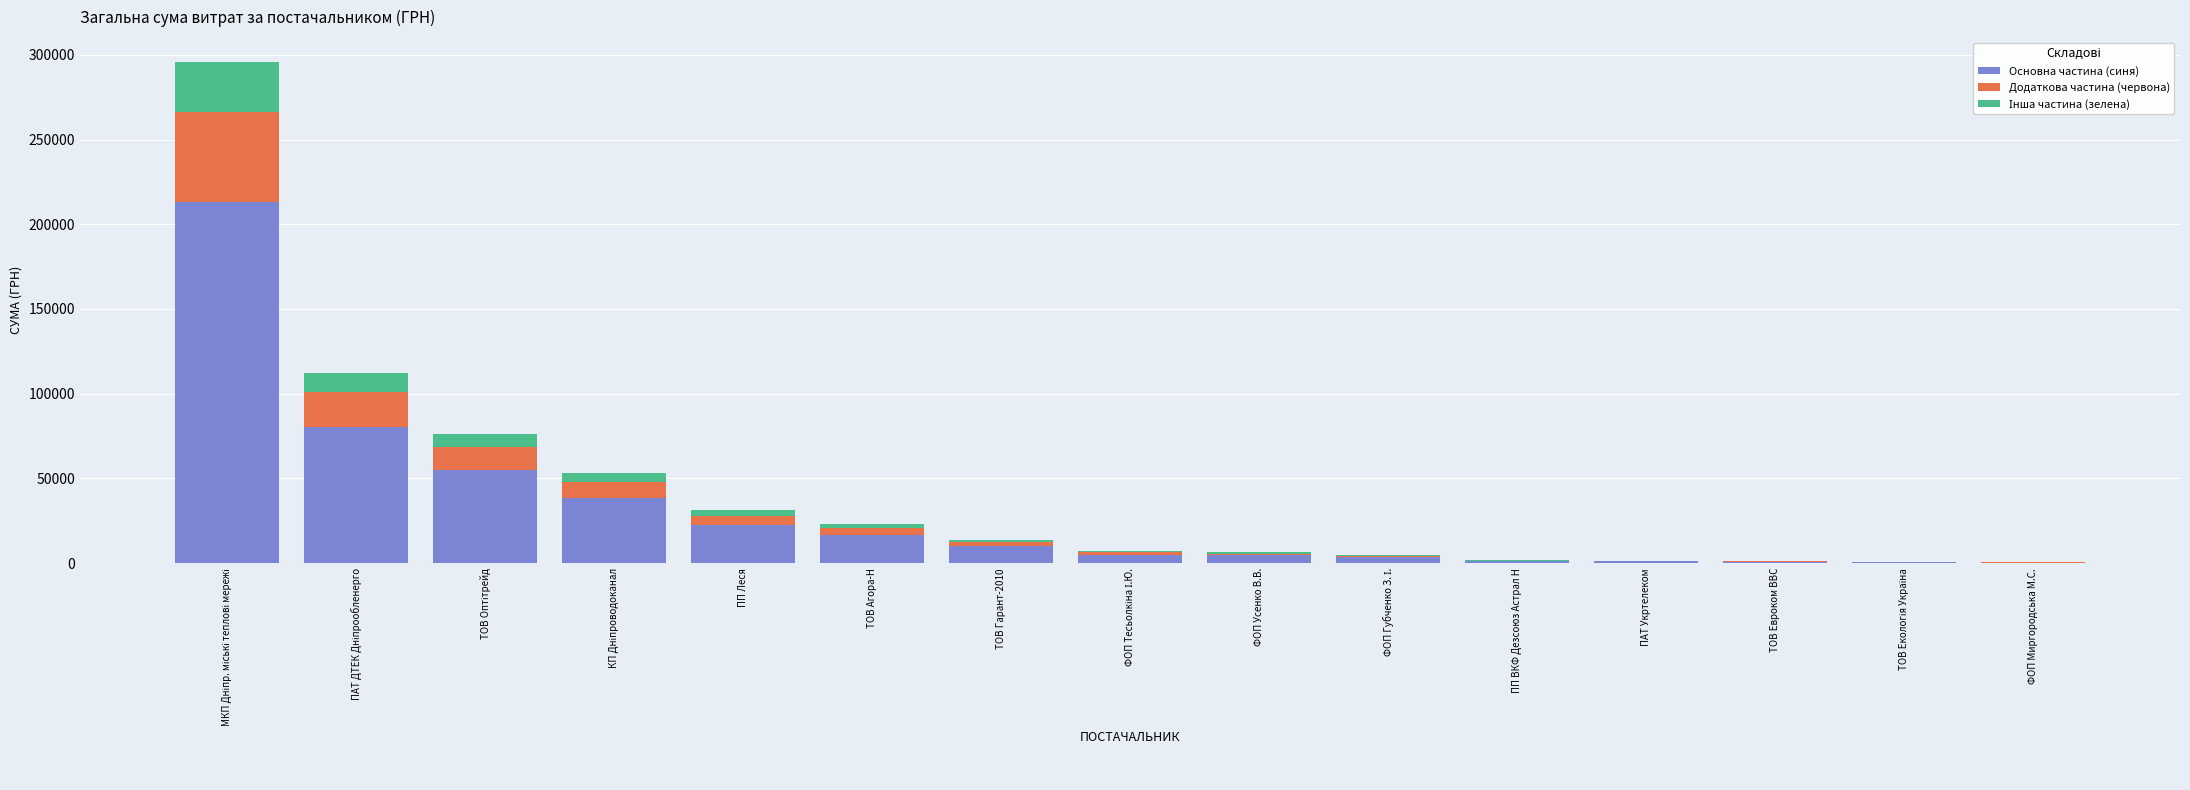

What is the label of the 5th bar from the right?

ПП ВКФ Дезсоюз Астрал Н